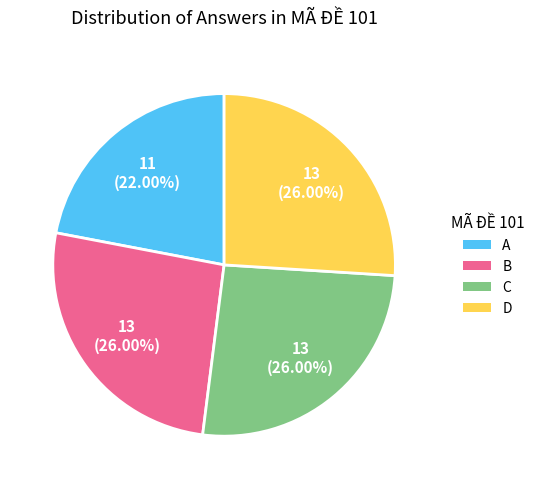

The D slice represents 26% of the pie. True or false?

True